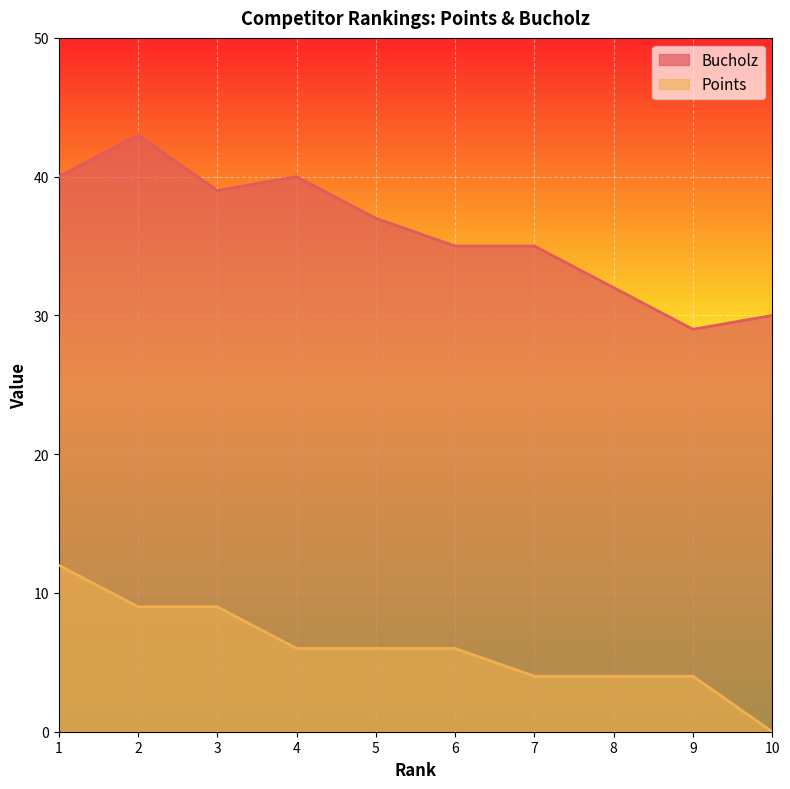

Reading left to right, extract all data points from this chart.

Bucholz: 1=40	2=43	3=39	4=40	5=37	6=35	7=35	8=32	9=29	10=30
Points: 1=12	2=9	3=9	4=6	5=6	6=6	7=4	8=4	9=4	10=0